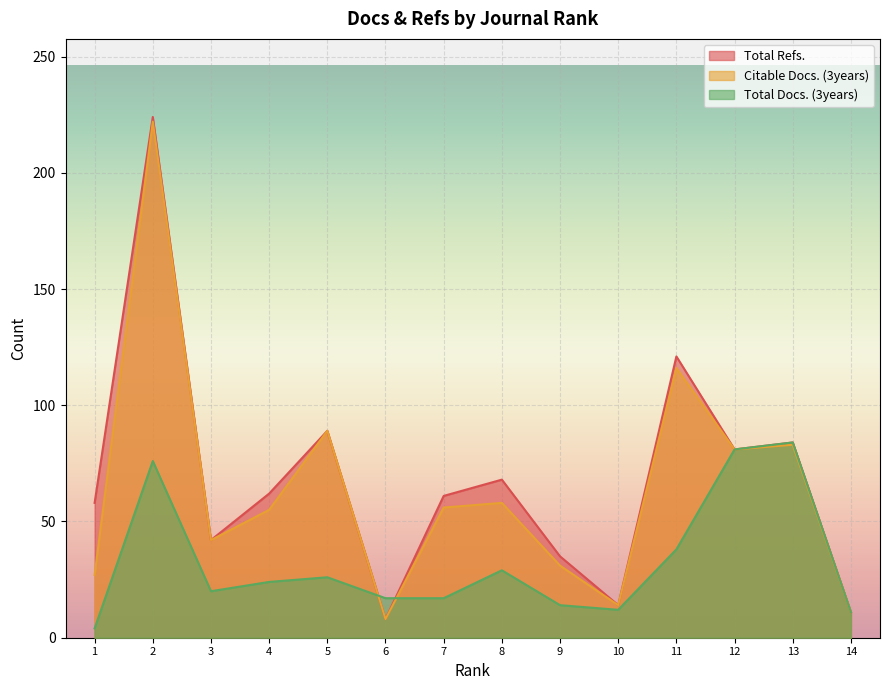

Is it true that Total Docs. (3years) equals 11 at 14?

True